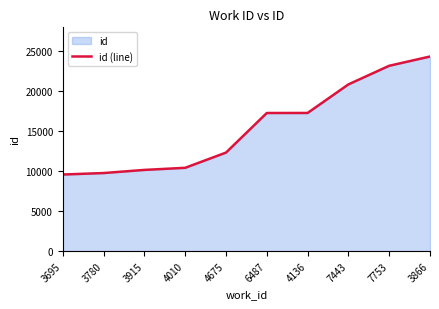

The chart shows a value of 9752 at 3780. True or false?

True